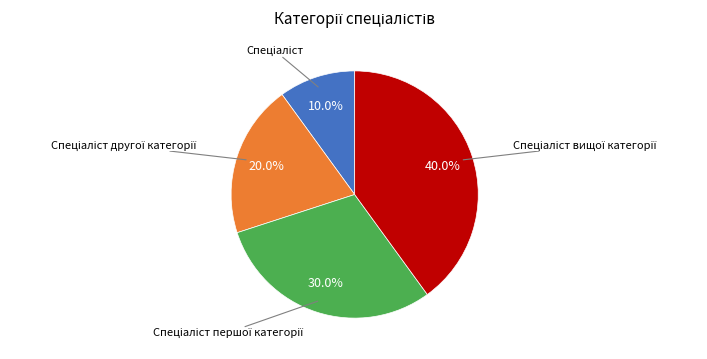

Does any single category account for the majority?

No